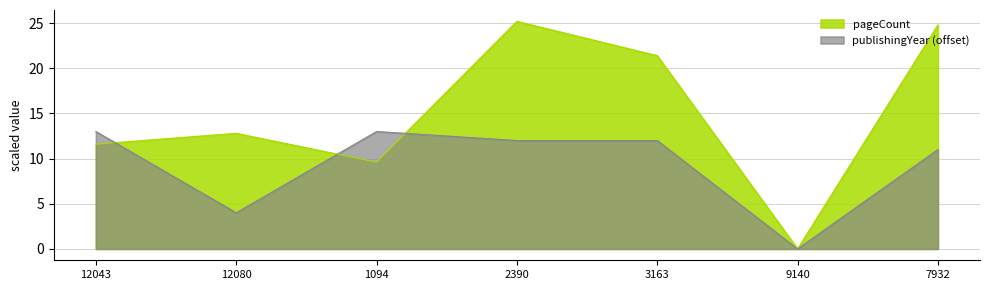

What is the sum of all pageCount values?

105.4